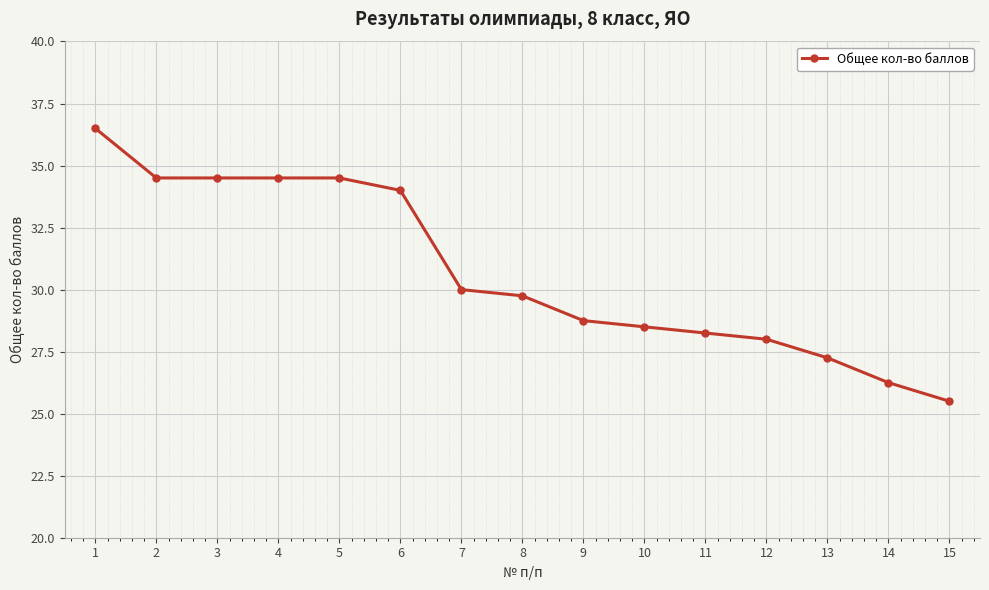

How many data points are less than 29?

7